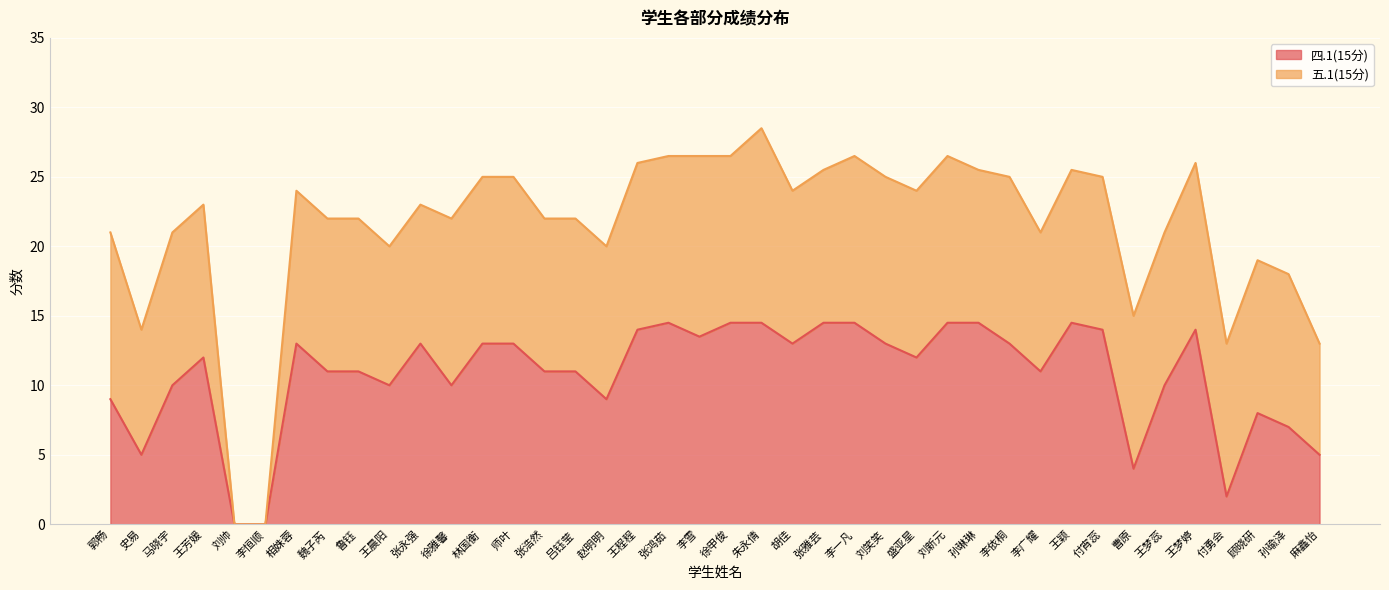

Where does the data first go above 12?

相姝蓉